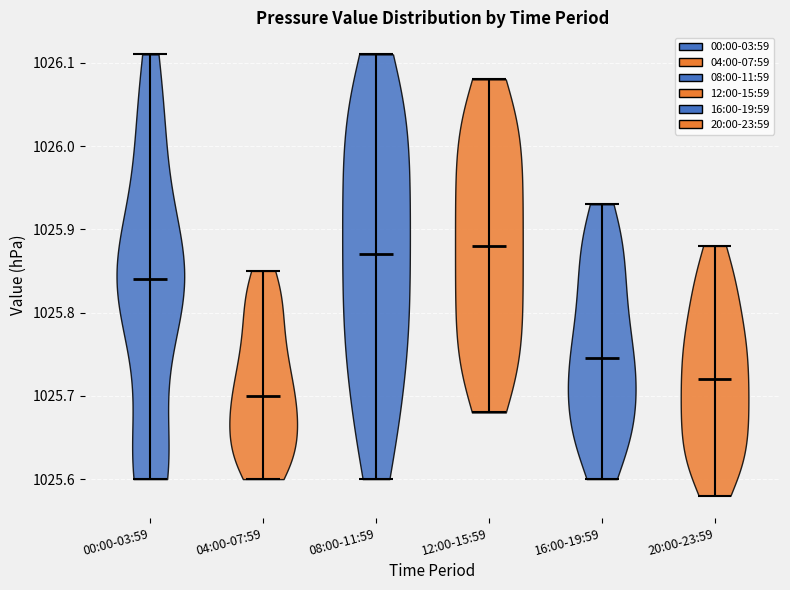

What is the highest point the violin for 16:00-19:59 reaches on the y-axis? The values are not printed on the chart, so give them approximately, as read against the axis.

1025.93